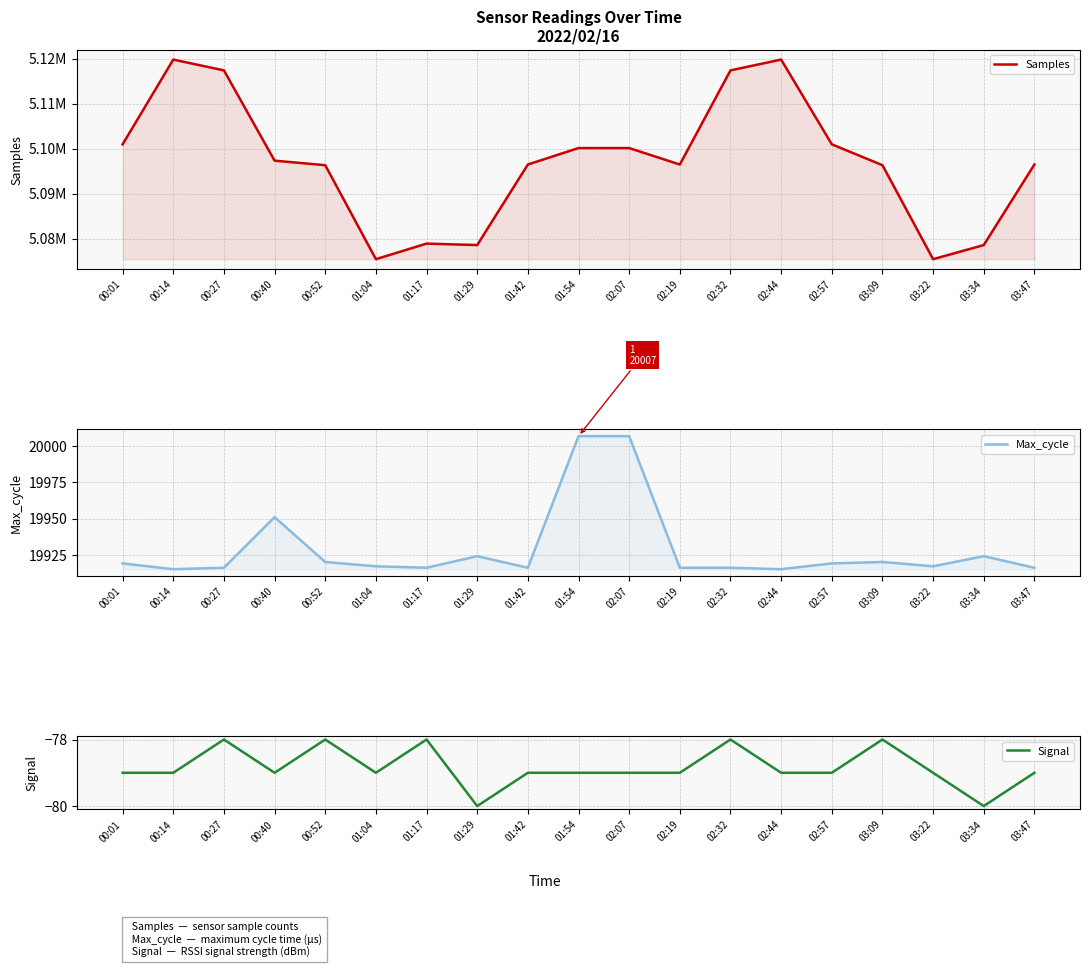

The value of Signal at 00:40 is -79. True or false?

True